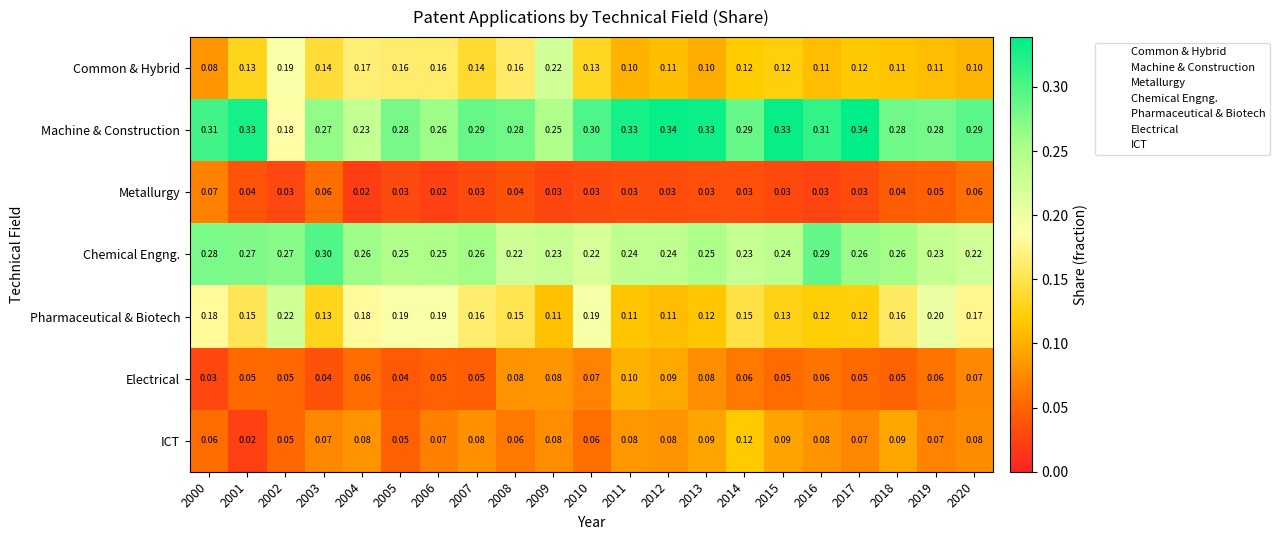

At how many categories does at least one series exceed 0?

21